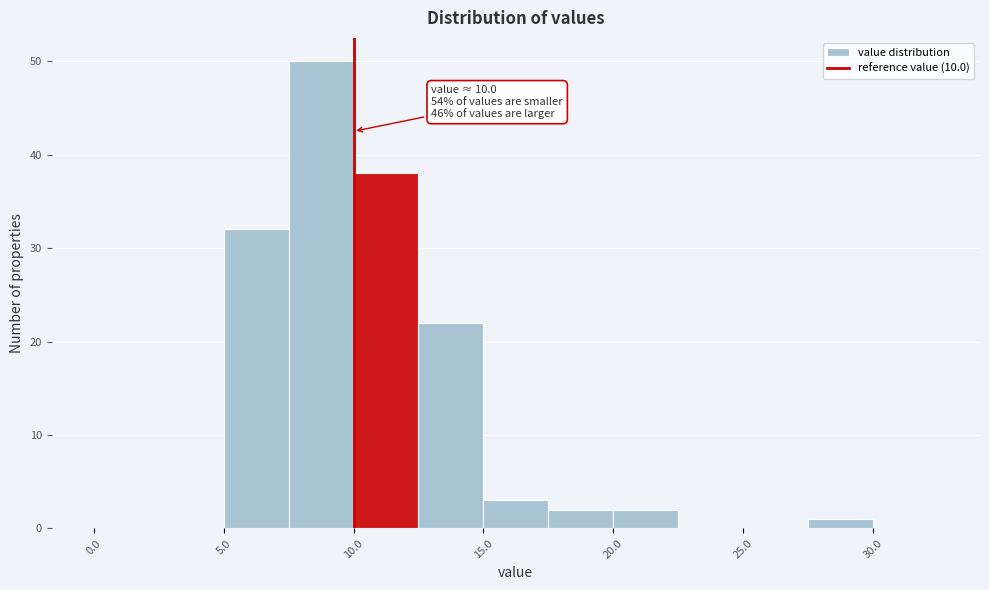

Which range on the x-axis has the tallest bar?

7.5 to 10.0